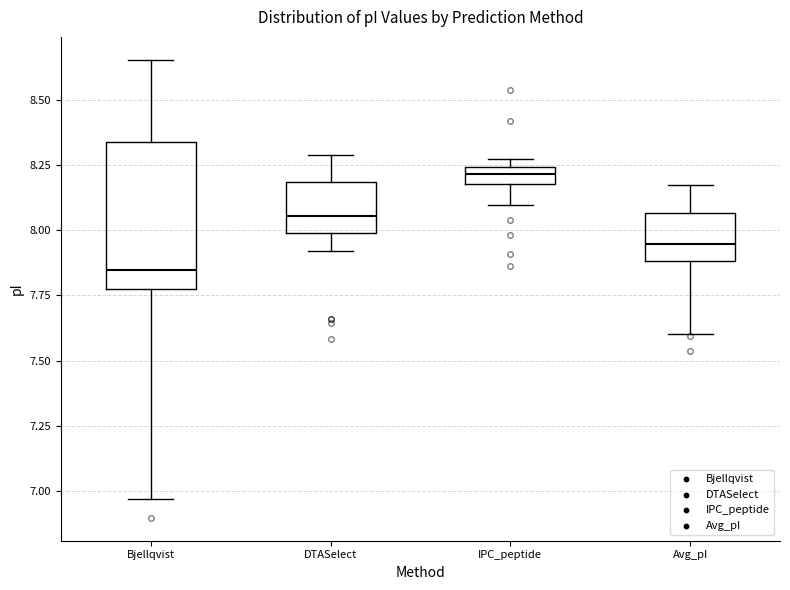

Which box has the lowest median line?

Bjellqvist